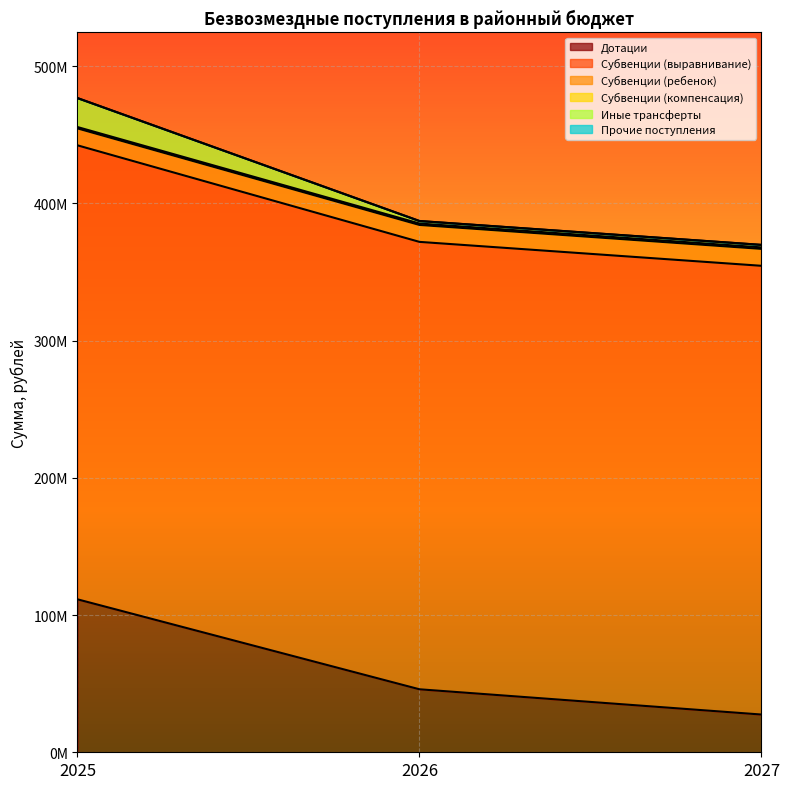

At which category is the sum across all series the highest?

2025